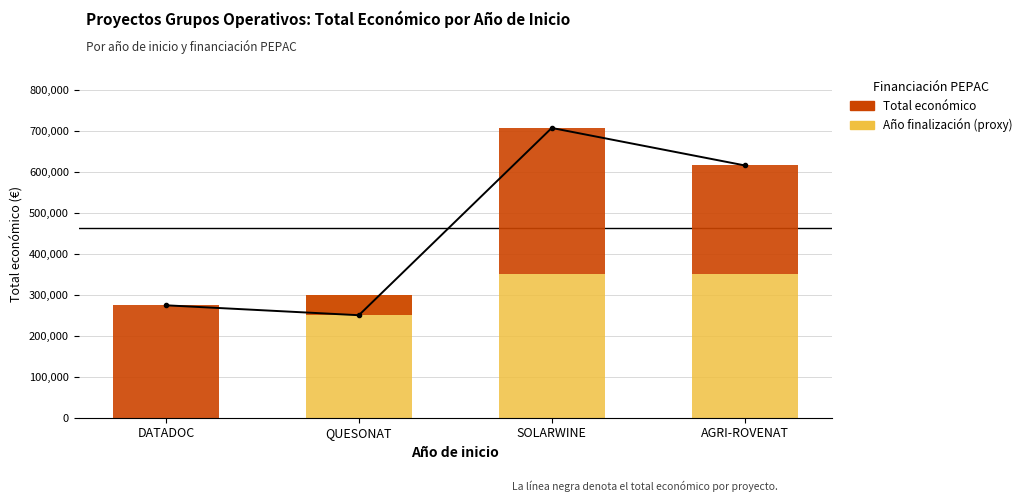

At which category is the sum across all series the highest?

SOLARWINE